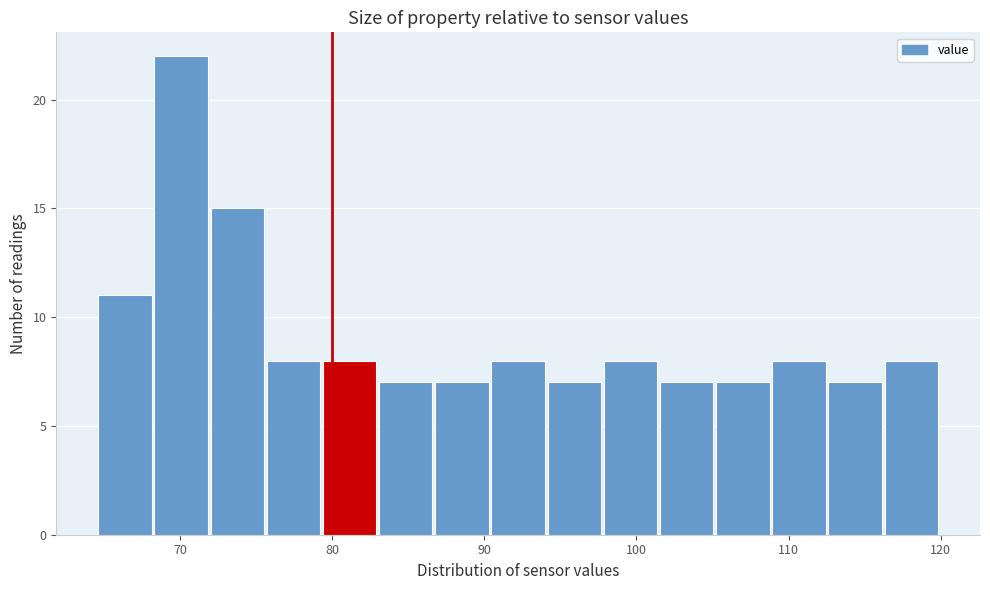

Around what value on the x-axis is the tallest bar? Give the approximate position of its centre, as read against the axis.

70